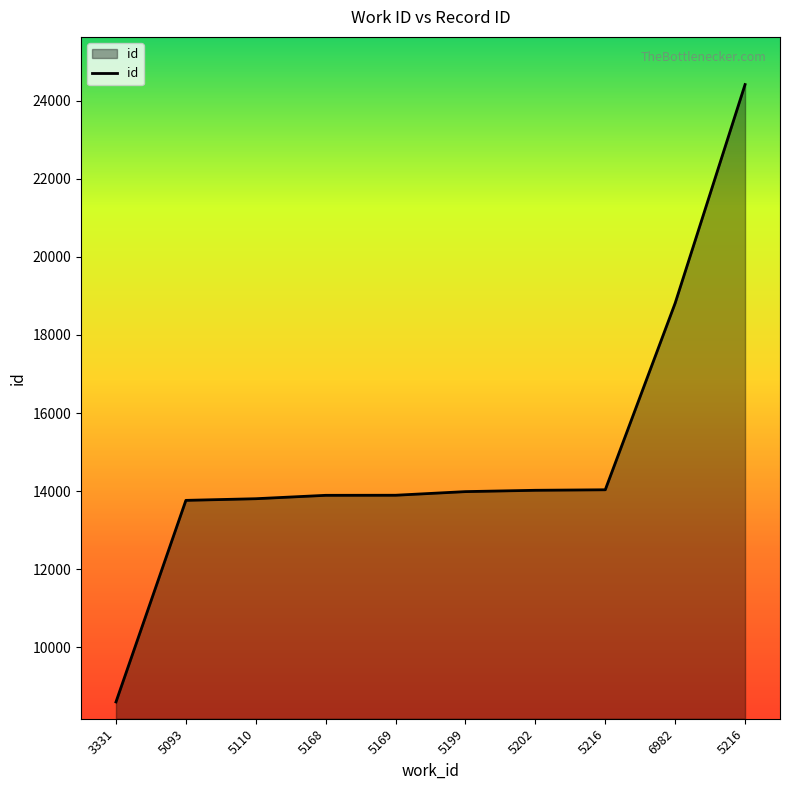

What is the difference between the values at 5216 and 5110?

229